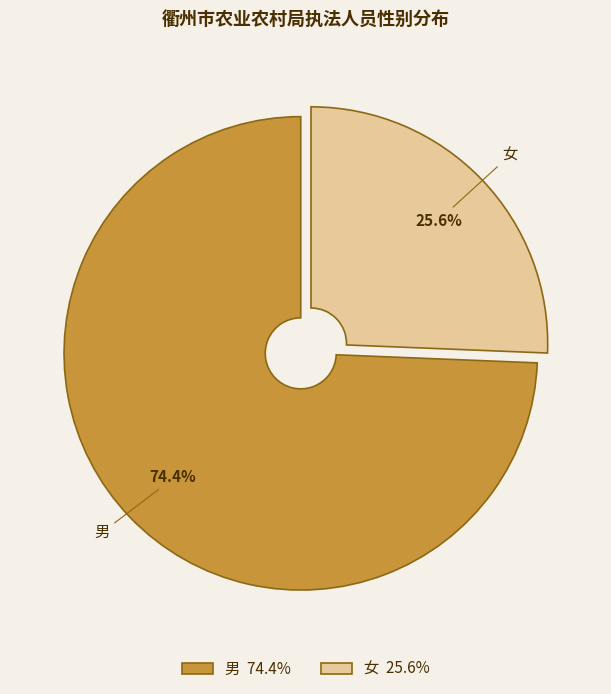

Count the number of slices in the pie.

2